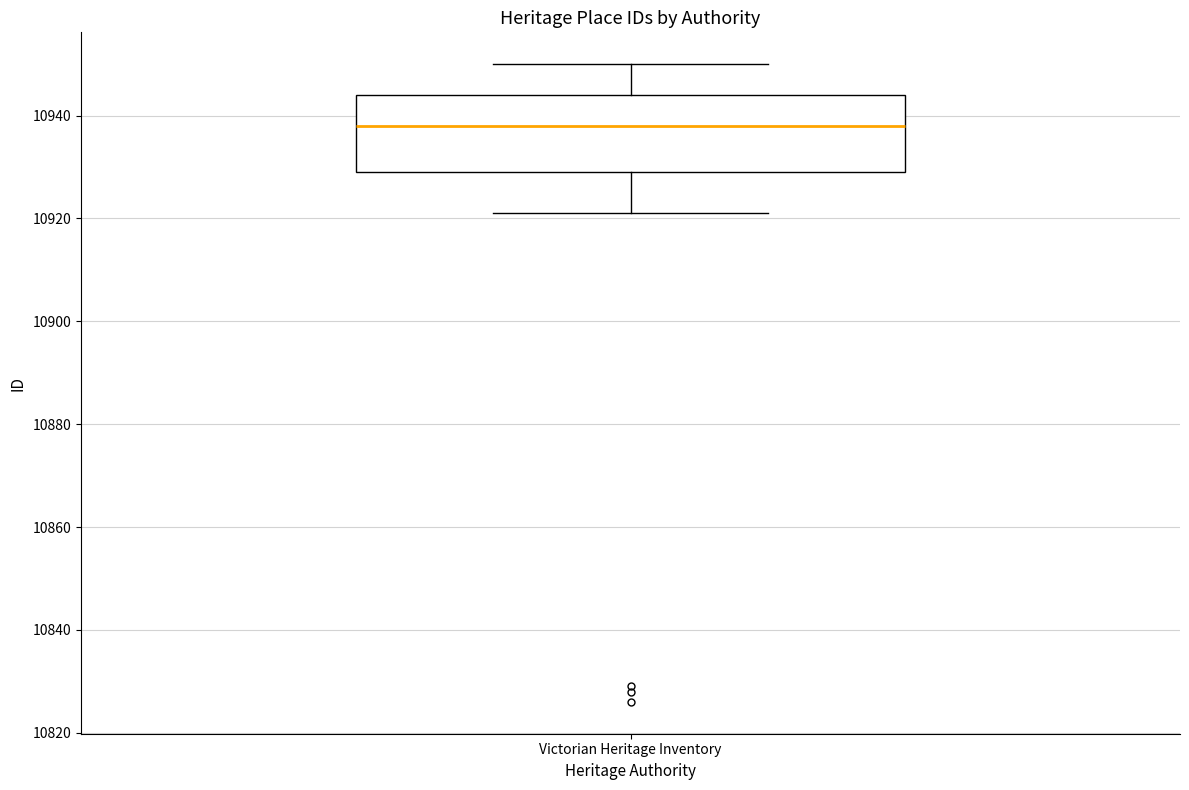

Transcribe this box plot: give where the median line is, the range the box spans, and where the two whiskers end, as read against the y-axis. The values are not printed on the chart, so give them approximately, as read against the axis.

median 10938, box 10930 to 10944, whiskers 10922 to 10950